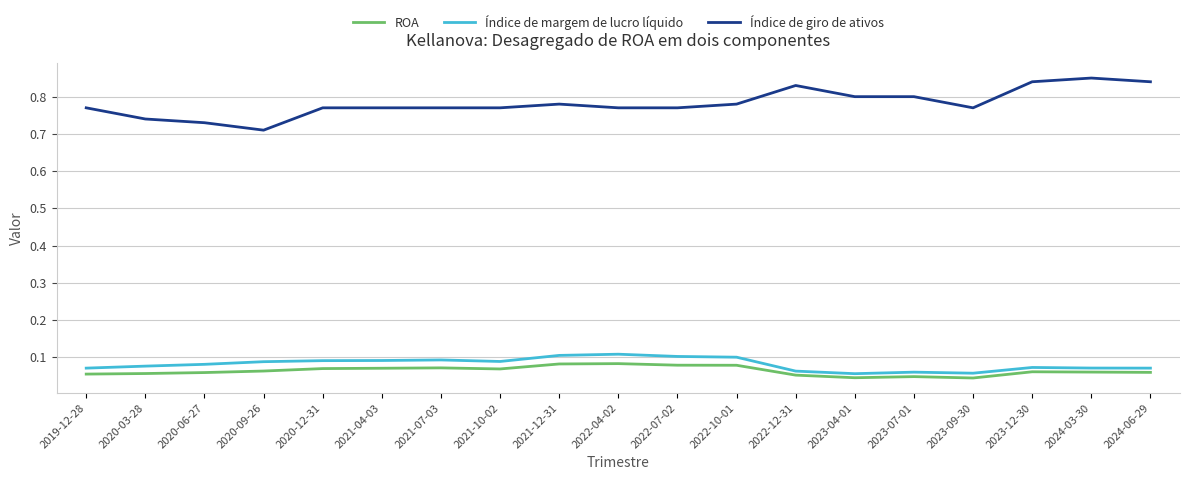

Which series has the largest range (max minus min)?

Índice de giro de ativos